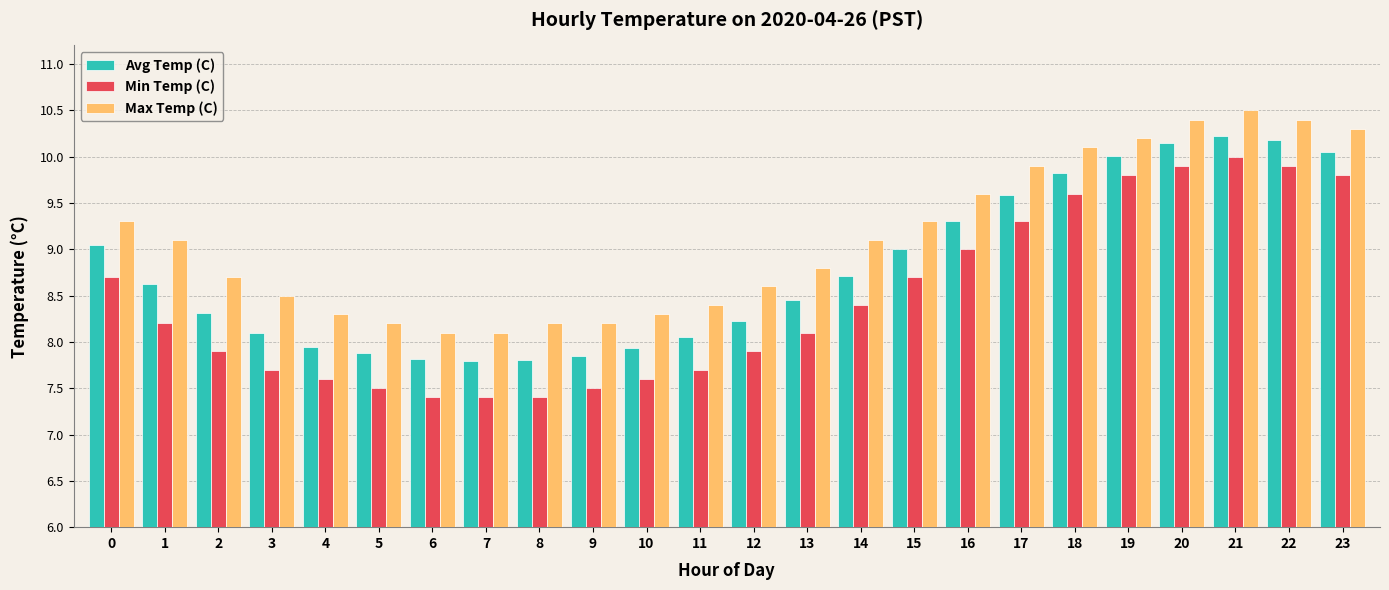

What is the total value across all series at 4?

23.9